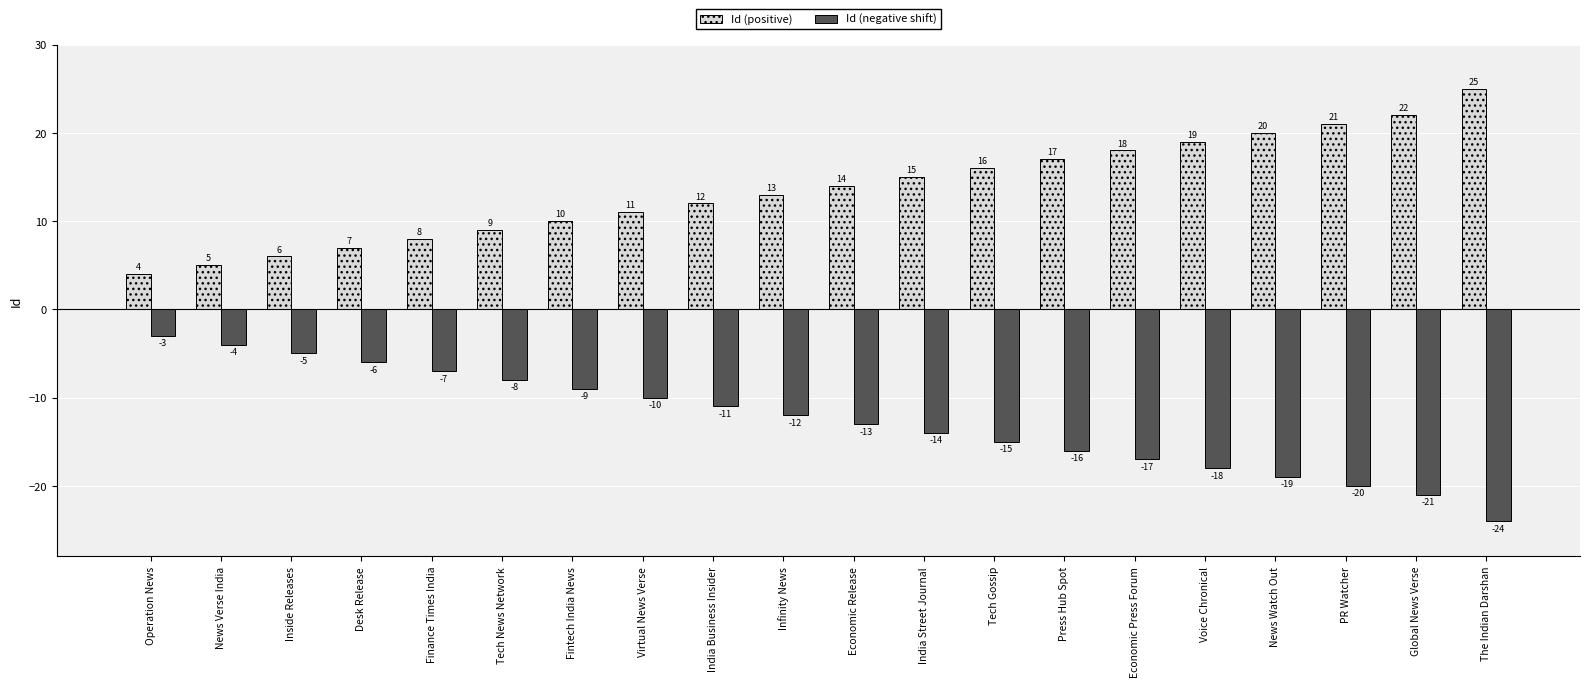

How many bars are there in total?

40